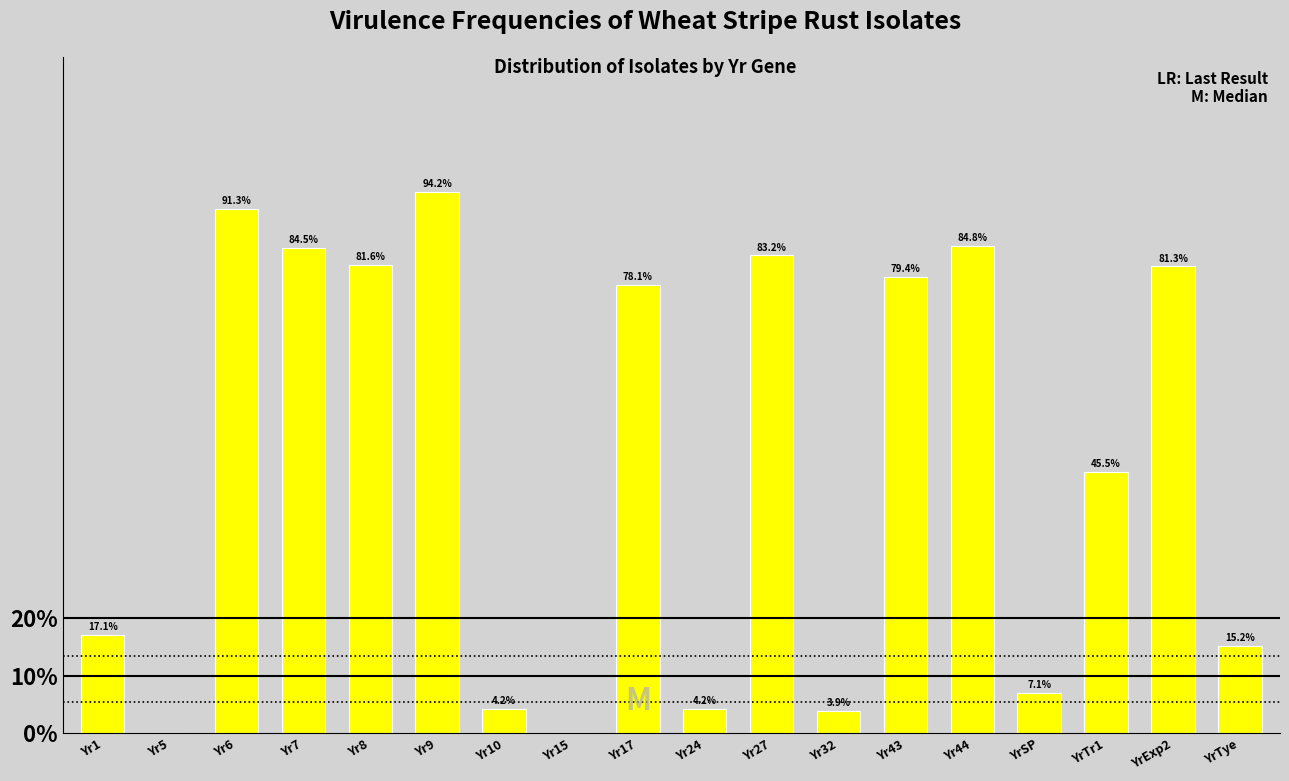

Reading left to right, list all the values displayed in this chart.

Yr1=17.1	Yr5=0.0	Yr6=91.3	Yr7=84.5	Yr8=81.6	Yr9=94.2	Yr10=4.2	Yr15=0.0	Yr17=78.1	Yr24=4.2	Yr27=83.2	Yr32=3.9	Yr43=79.4	Yr44=84.8	YrSP=7.1	YrTr1=45.5	YrExp2=81.3	YrTye=15.2